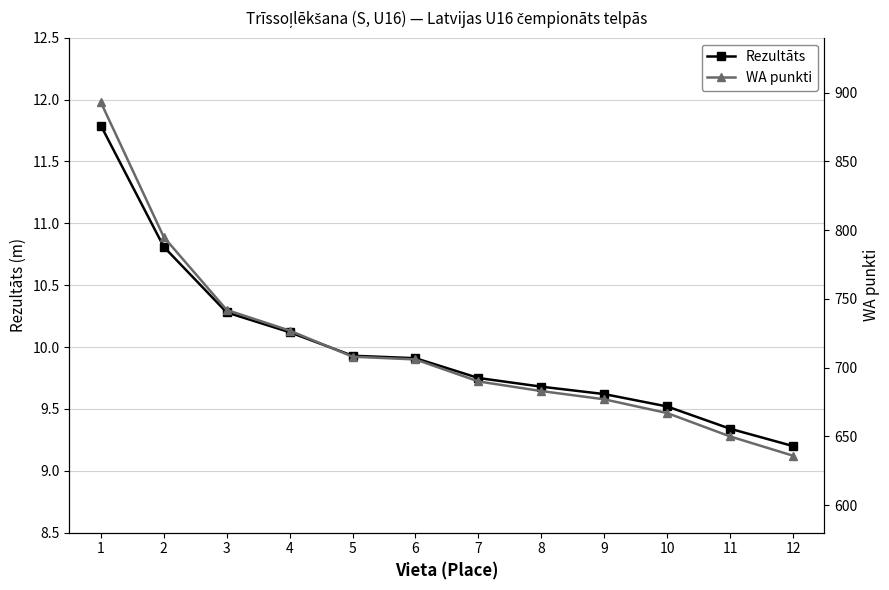

What is the sum of all WA punkti values?

8574.0